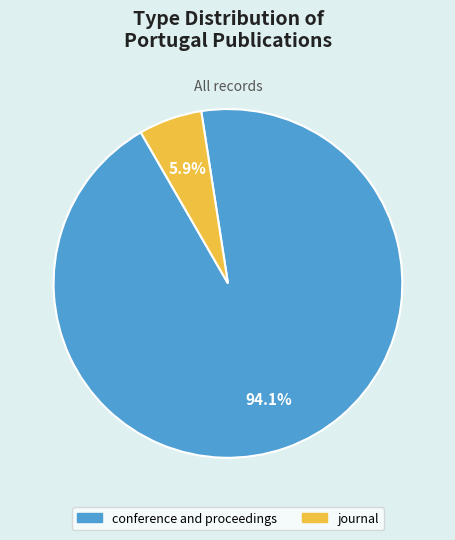

What is the largest slice in the pie chart?

conference and proceedings